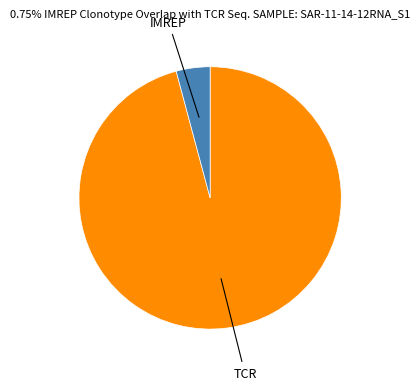

Is there a majority slice in this chart?

Yes